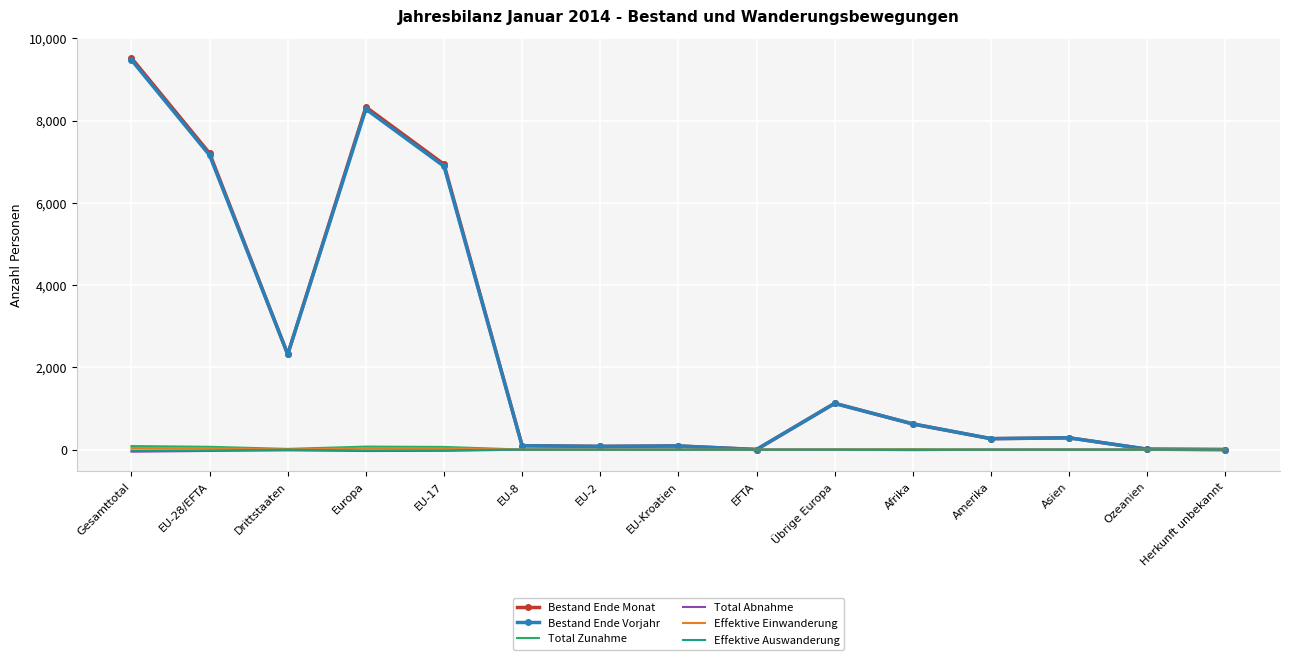

Is it true that Effektive Einwanderung equals 0 at EU-Kroatien?

True